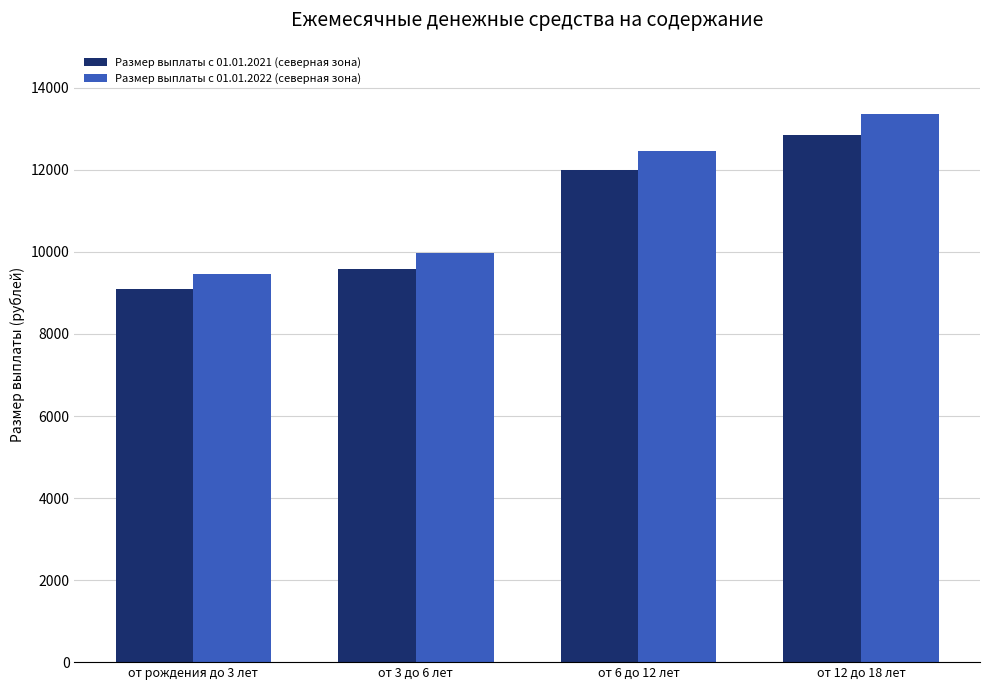

Is it true that Размер выплаты с 01.01.2021 (северная зона) equals 9102.4 at от рождения до 3 лет?

True